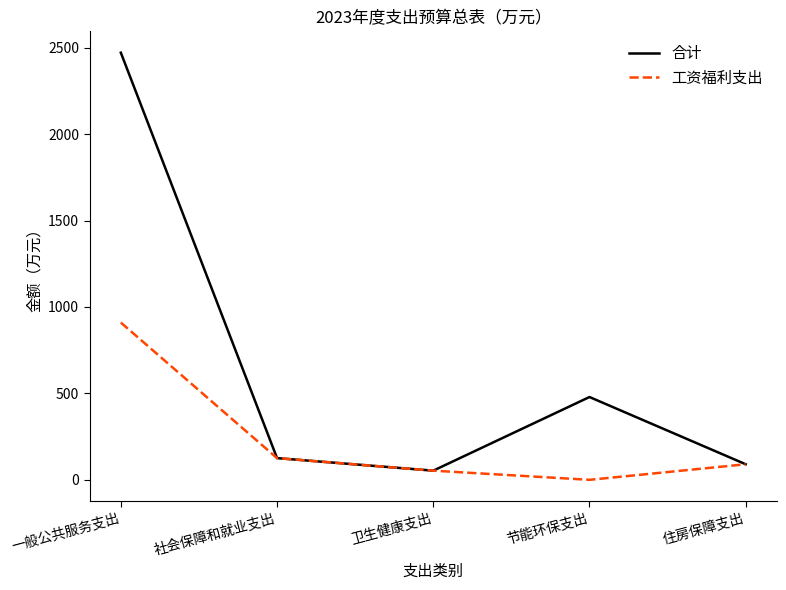

Reading left to right, what are all the values shown in this chart?

合计: 2471.4	125.6	53.0	479.1	90.1
工资福利支出: 909.9	125.6	53.0	0.0	90.1